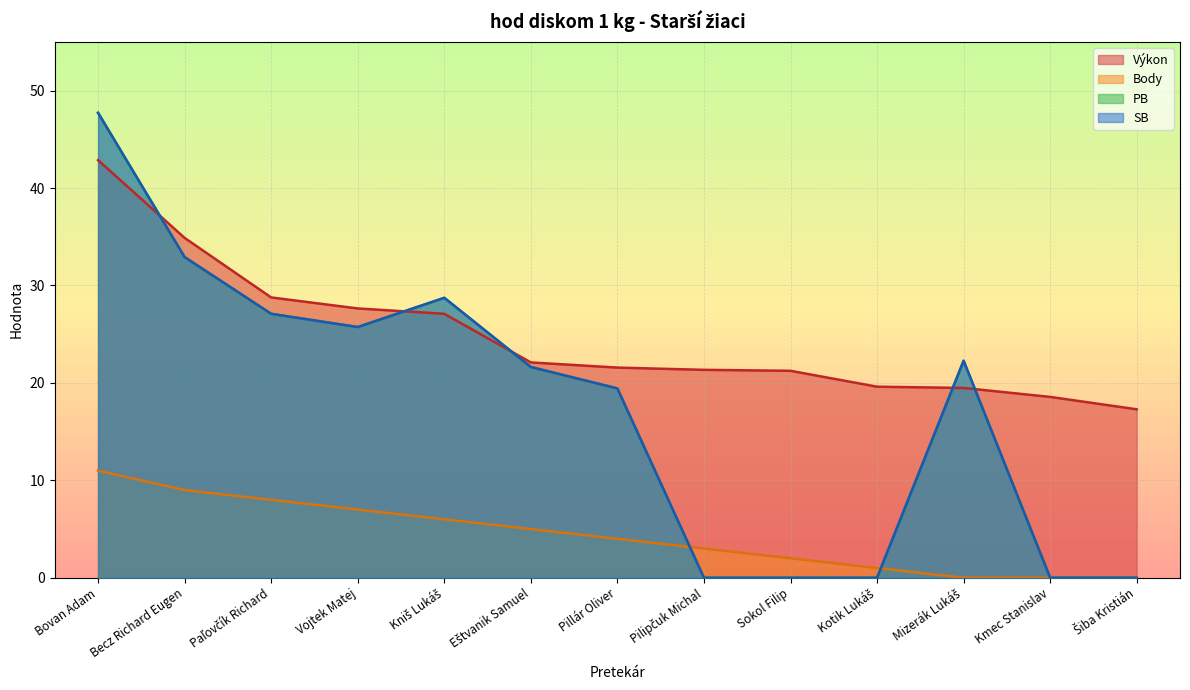

At which label is SB closest to 23?

Mizerák Lukáš